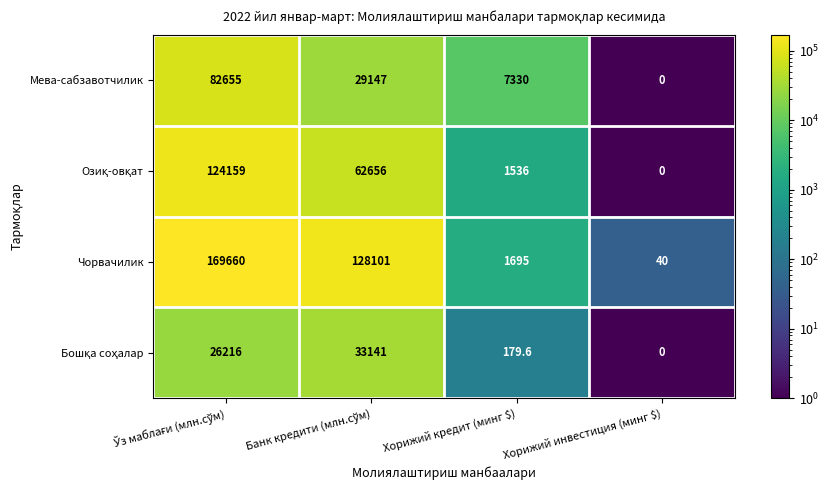

How many categories are shown in the chart?

4